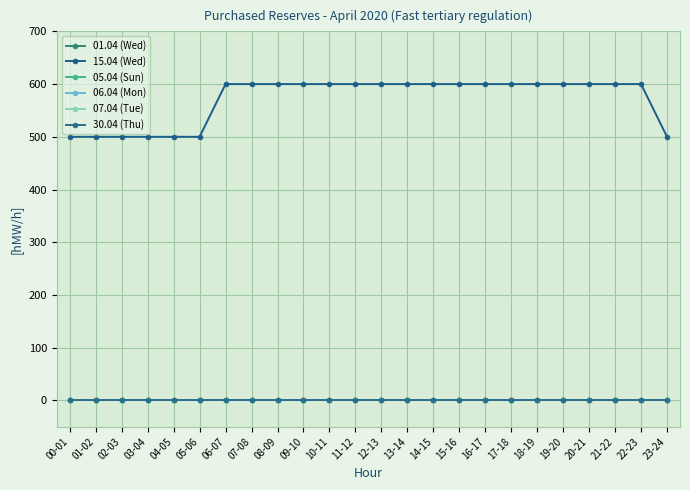

Reading right to left, list all the values displayed in this chart.

01.04 (Wed): 23-24=0	22-23=0	21-22=0	20-21=0	19-20=0	18-19=0	17-18=0	16-17=0	15-16=0	14-15=0	13-14=0	12-13=0	11-12=0	10-11=0	09-10=0	08-09=0	07-08=0	06-07=0	05-06=0	04-05=0	03-04=0	02-03=0	01-02=0	00-01=0
15.04 (Wed): 23-24=500	22-23=600	21-22=600	20-21=600	19-20=600	18-19=600	17-18=600	16-17=600	15-16=600	14-15=600	13-14=600	12-13=600	11-12=600	10-11=600	09-10=600	08-09=600	07-08=600	06-07=600	05-06=500	04-05=500	03-04=500	02-03=500	01-02=500	00-01=500
05.04 (Sun): 23-24=0	22-23=0	21-22=0	20-21=0	19-20=0	18-19=0	17-18=0	16-17=0	15-16=0	14-15=0	13-14=0	12-13=0	11-12=0	10-11=0	09-10=0	08-09=0	07-08=0	06-07=0	05-06=0	04-05=0	03-04=0	02-03=0	01-02=0	00-01=0
06.04 (Mon): 23-24=0	22-23=0	21-22=0	20-21=0	19-20=0	18-19=0	17-18=0	16-17=0	15-16=0	14-15=0	13-14=0	12-13=0	11-12=0	10-11=0	09-10=0	08-09=0	07-08=0	06-07=0	05-06=0	04-05=0	03-04=0	02-03=0	01-02=0	00-01=0
07.04 (Tue): 23-24=0	22-23=0	21-22=0	20-21=0	19-20=0	18-19=0	17-18=0	16-17=0	15-16=0	14-15=0	13-14=0	12-13=0	11-12=0	10-11=0	09-10=0	08-09=0	07-08=0	06-07=0	05-06=0	04-05=0	03-04=0	02-03=0	01-02=0	00-01=0
30.04 (Thu): 23-24=0	22-23=0	21-22=0	20-21=0	19-20=0	18-19=0	17-18=0	16-17=0	15-16=0	14-15=0	13-14=0	12-13=0	11-12=0	10-11=0	09-10=0	08-09=0	07-08=0	06-07=0	05-06=0	04-05=0	03-04=0	02-03=0	01-02=0	00-01=0